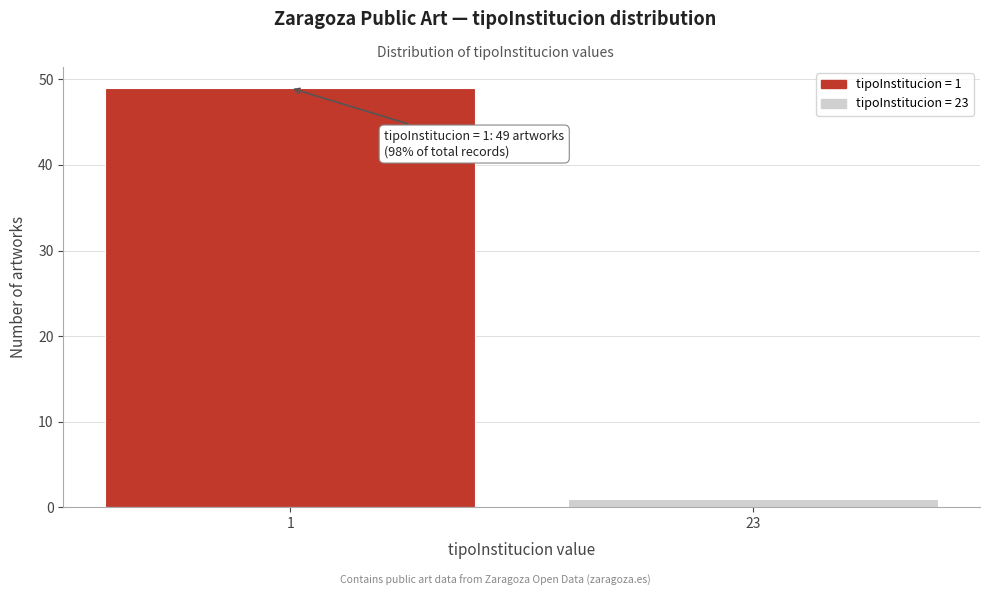

Reading right to left, what are all the values shown in this chart?

23=1	1=49